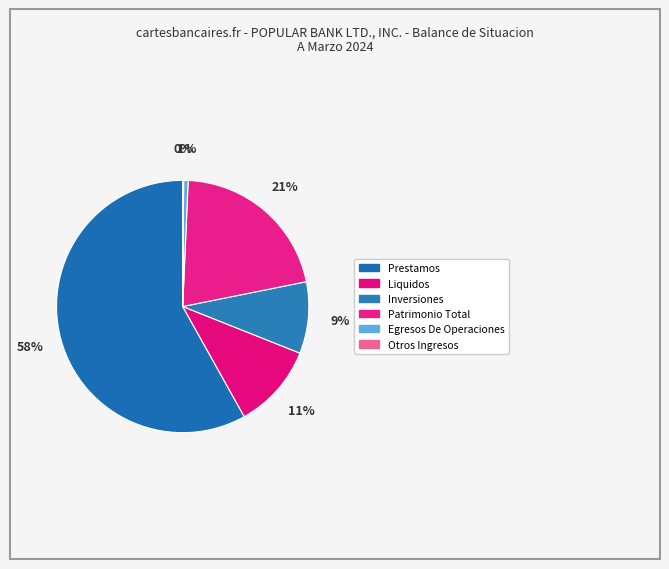

Count the number of slices in the pie.

6